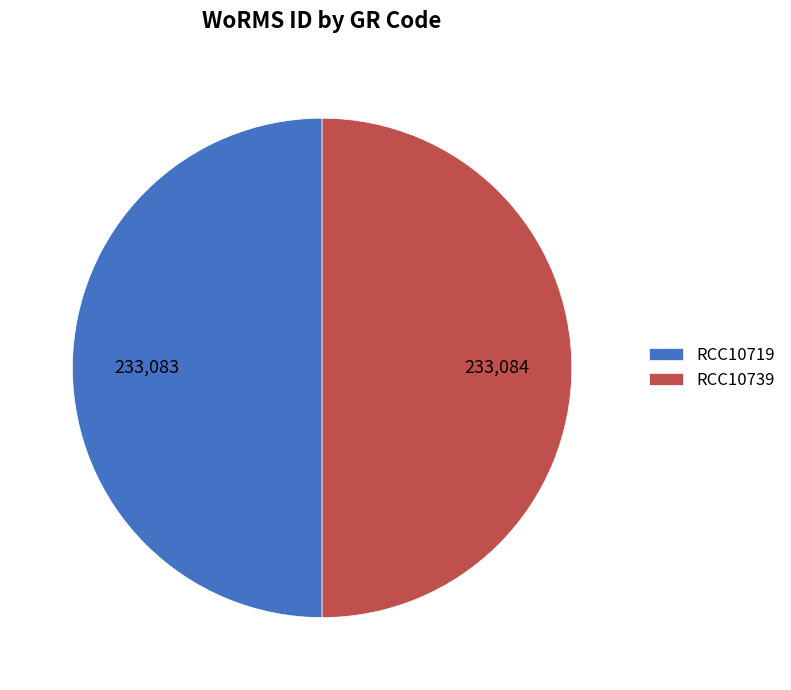

Count the number of slices in the pie.

2